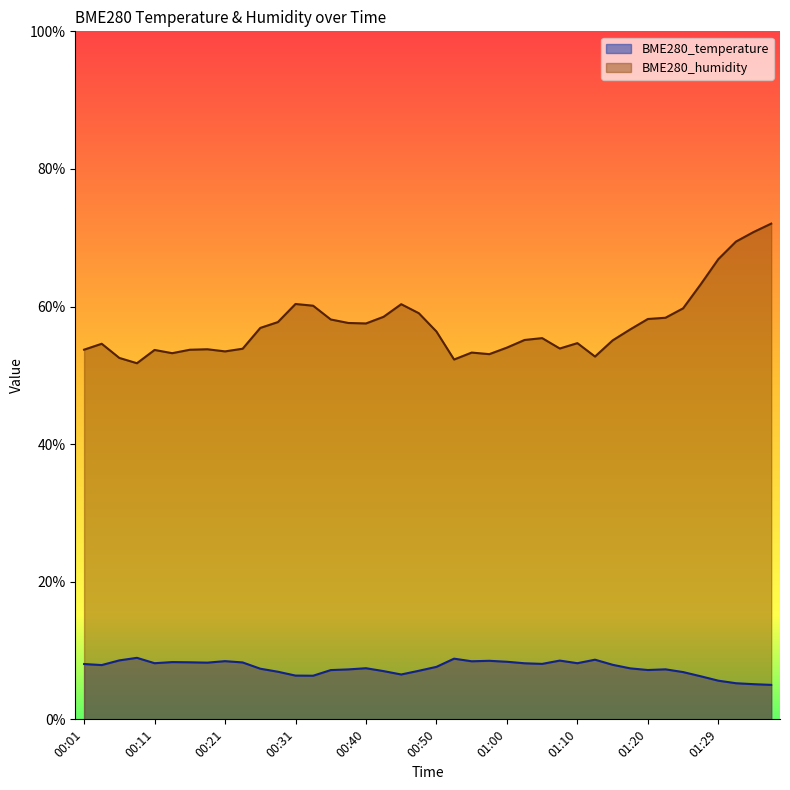

Reading left to right, transcribe all the data shown in this chart.

BME280_temperature: 00:01=8.0	00:04=7.9	00:06=8.6	00:09=8.9	00:11=8.2	00:13=8.3	00:16=8.3	00:18=8.2	00:21=8.5	00:23=8.3	00:26=7.4	00:28=6.9	00:31=6.4	00:33=6.3	00:35=7.2	00:38=7.3	00:40=7.4	00:43=7.0	00:45=6.5	00:48=7.1	00:50=7.6	00:53=8.8	00:55=8.4	00:58=8.5	01:00=8.4	01:02=8.2	01:05=8.1	01:07=8.5	01:10=8.2	01:12=8.7	01:15=7.9	01:17=7.4	01:20=7.2	01:22=7.3	01:24=6.9	01:27=6.3	01:29=5.6	01:32=5.2	01:34=5.1	01:37=5.0
BME280_humidity: 00:01=53.7	00:04=54.6	00:06=52.5	00:09=51.8	00:11=53.7	00:13=53.2	00:16=53.7	00:18=53.8	00:21=53.5	00:23=53.9	00:26=56.9	00:28=57.7	00:31=60.4	00:33=60.1	00:35=58.1	00:38=57.6	00:40=57.5	00:43=58.5	00:45=60.3	00:48=59.0	00:50=56.4	00:53=52.3	00:55=53.3	00:58=53.1	01:00=54.0	01:02=55.1	01:05=55.4	01:07=53.9	01:10=54.7	01:12=52.7	01:15=55.1	01:17=56.7	01:20=58.2	01:22=58.4	01:24=59.7	01:27=63.2	01:29=66.9	01:32=69.4	01:34=70.8	01:37=72.0